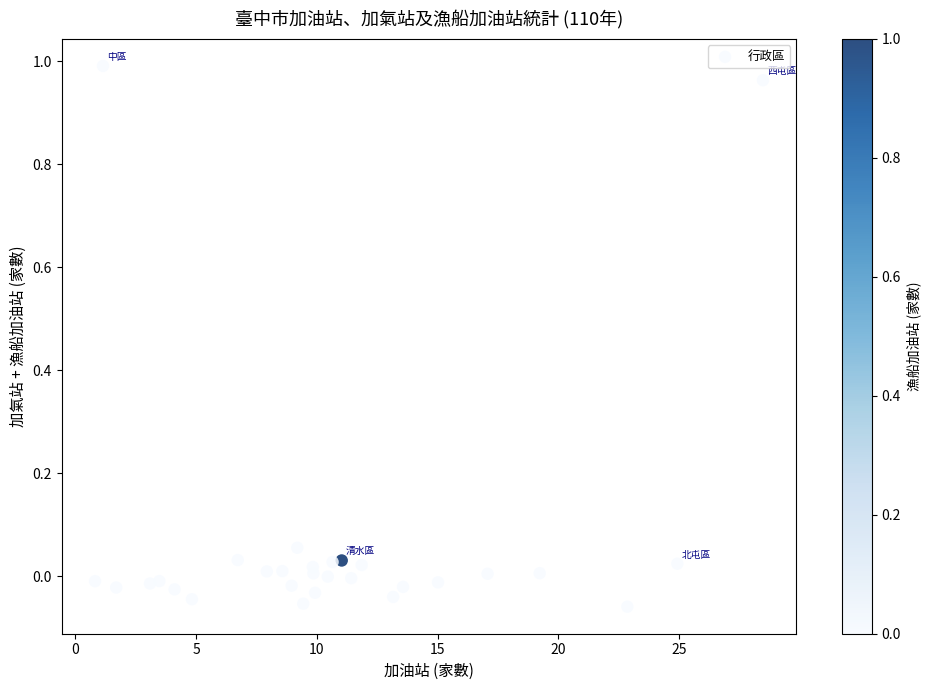

What is the range of X values (max minus min)?

27.7